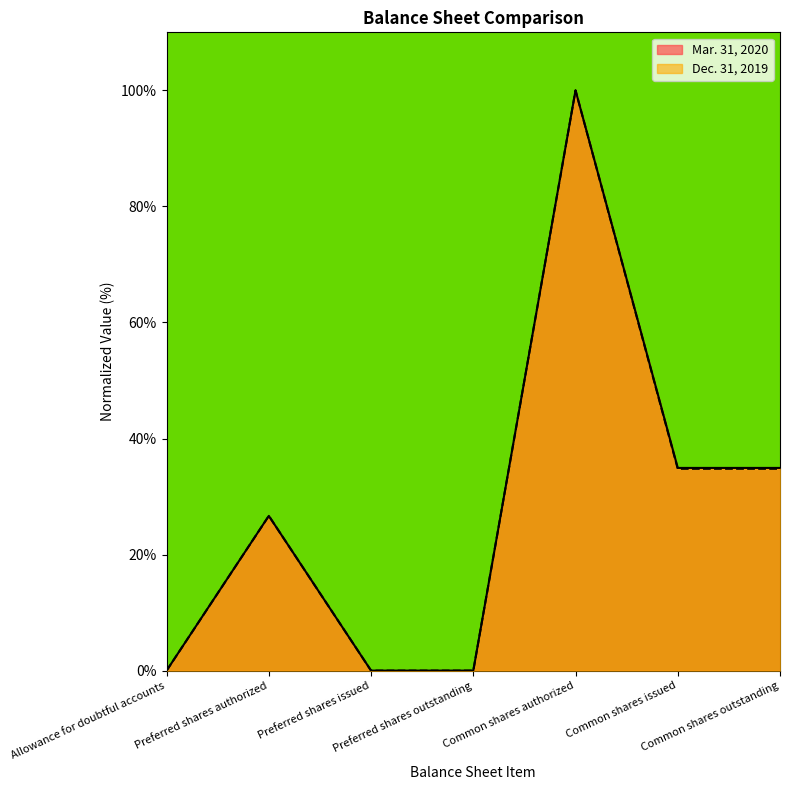

What is the label of the 6th point from the left?

Common shares issued